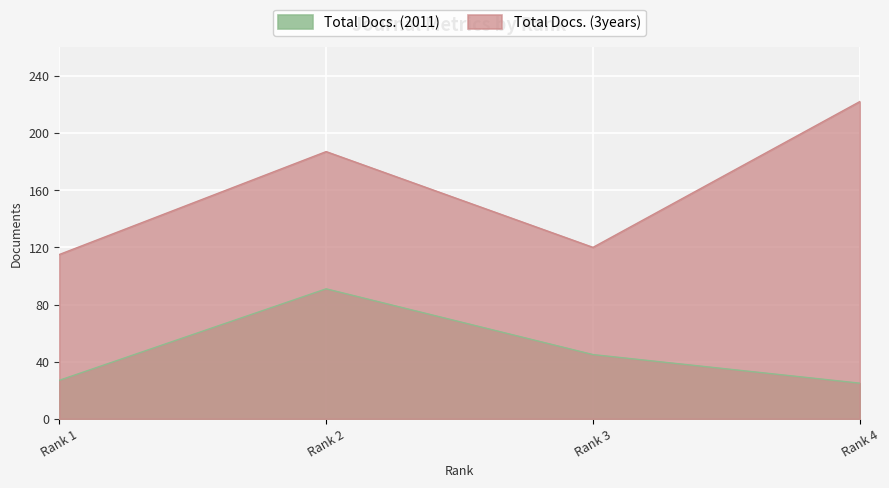

What is the minimum value for Total Docs. (3years)?

115